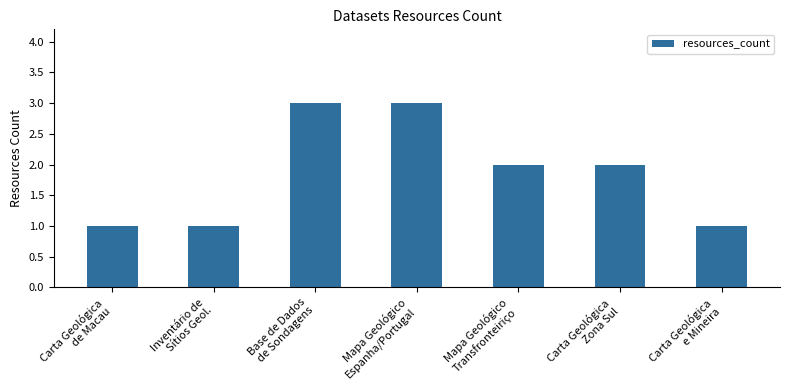

What is the greatest value displayed?

3